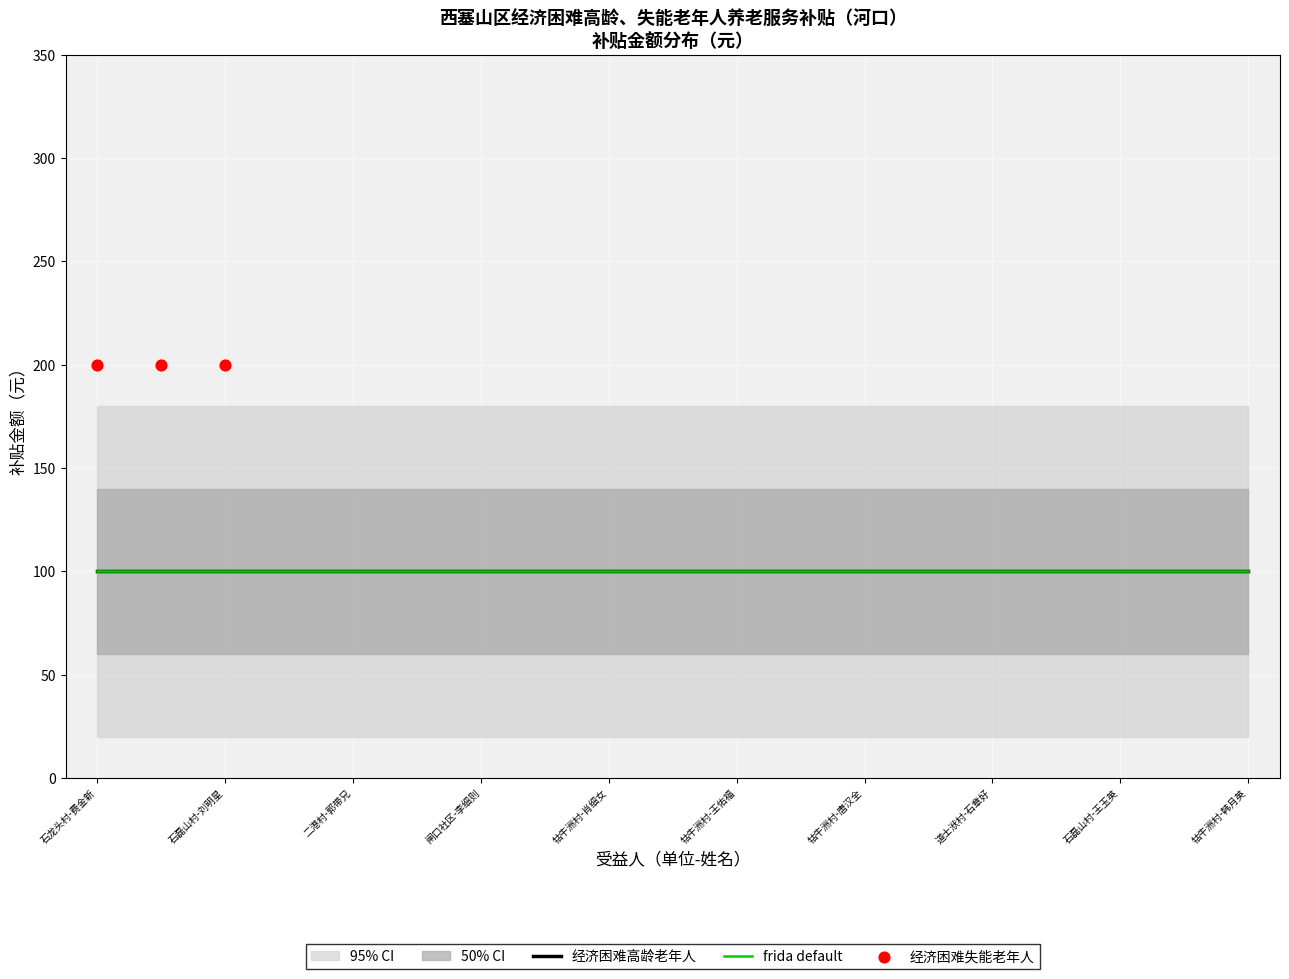

Is the value of 经济困难高龄老年人 at 二港村-郭带兄 greater than the value of 经济困难失能老年人 at 牯牛洲村-王佑福?

Yes